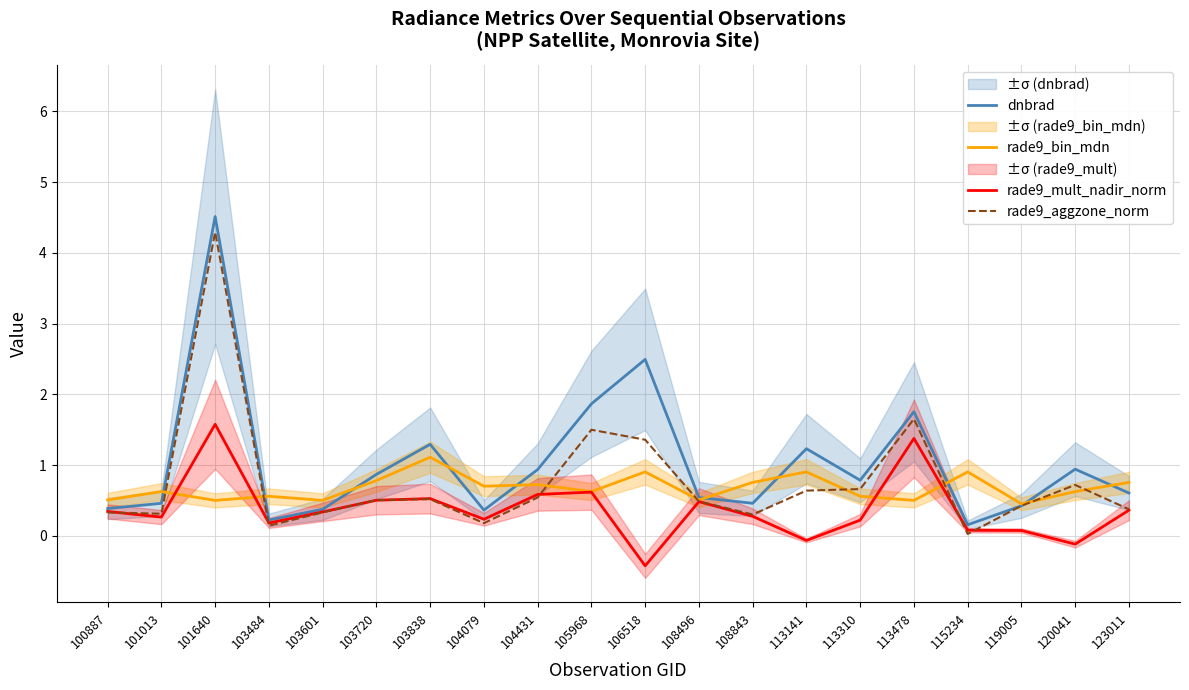

How many times do rade9_bin_mdn and dnbrad cross each other?

10